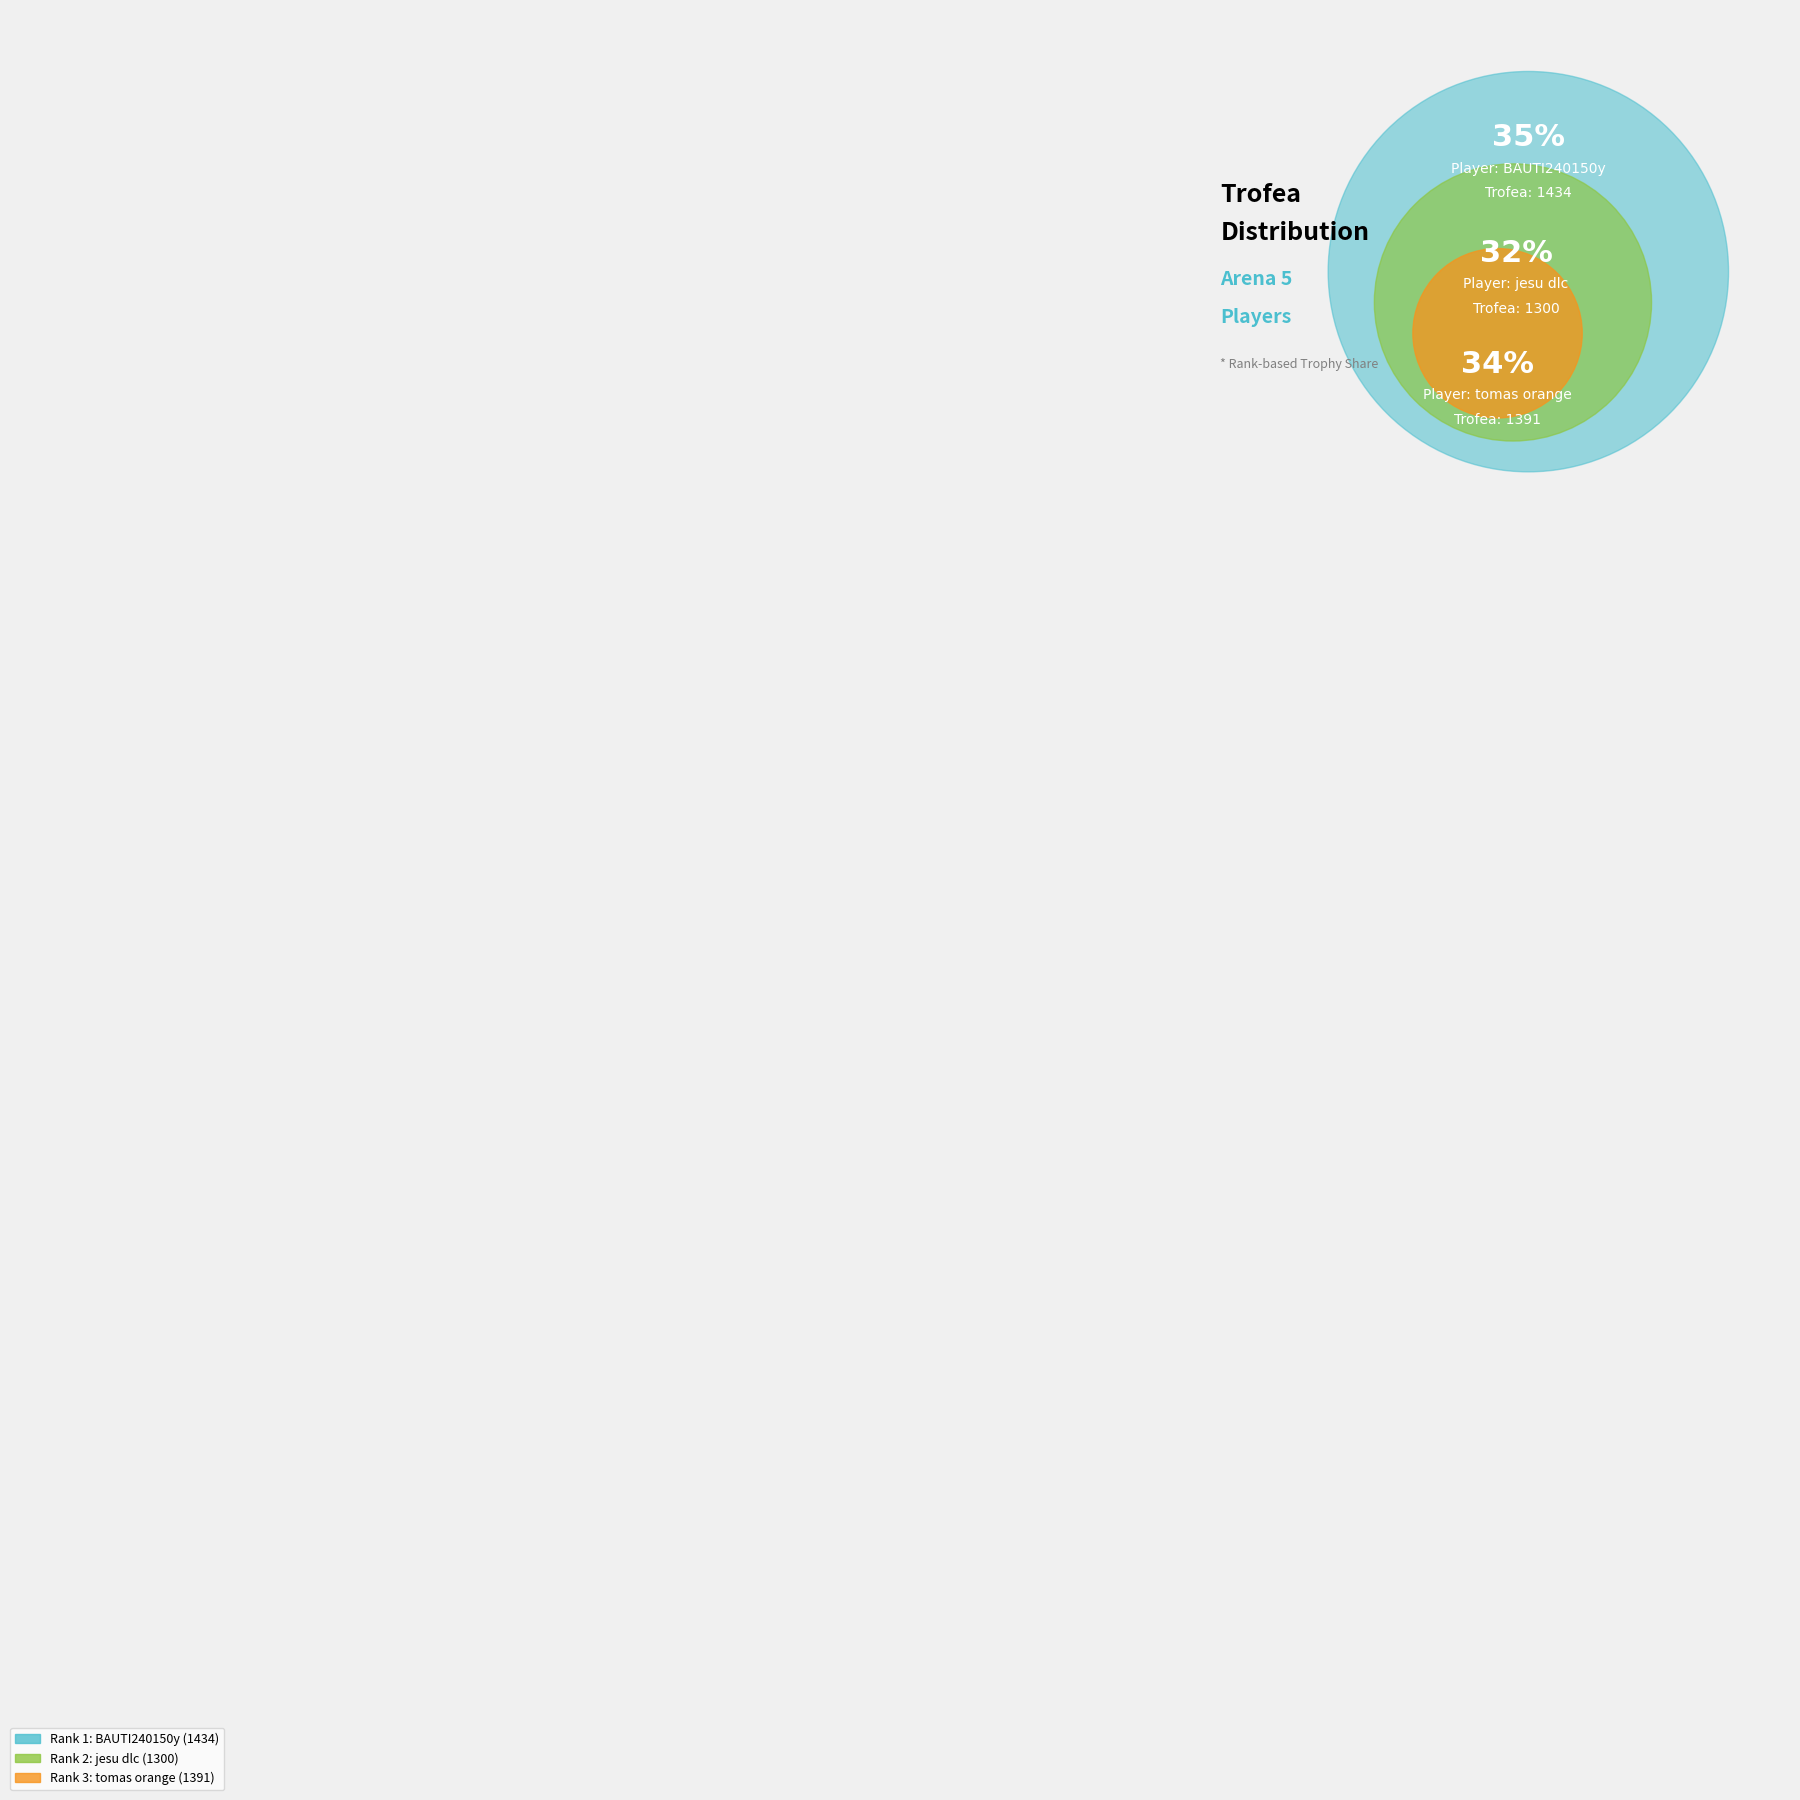

To the nearest percent, what percentage of the pie is 3?

34%